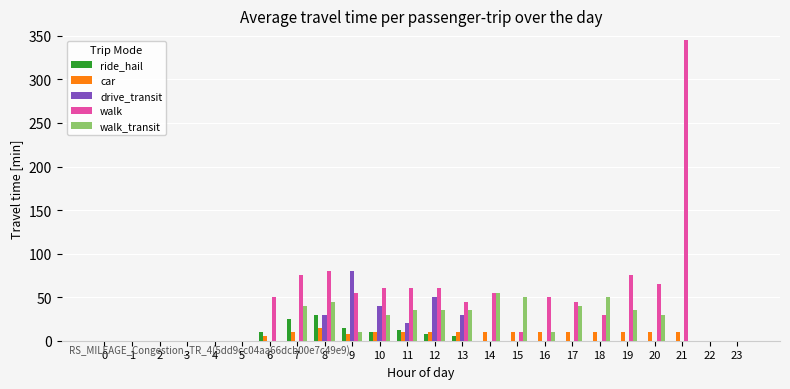

What is the sum of all walk_transit values?

500.2